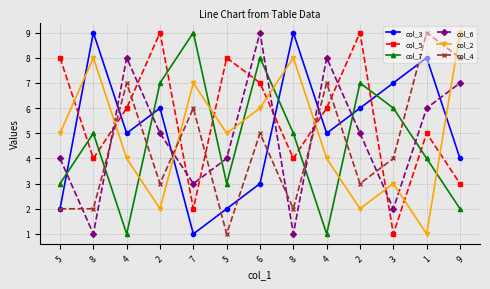

True or false: col_3 has a value of 5 at 8.

False